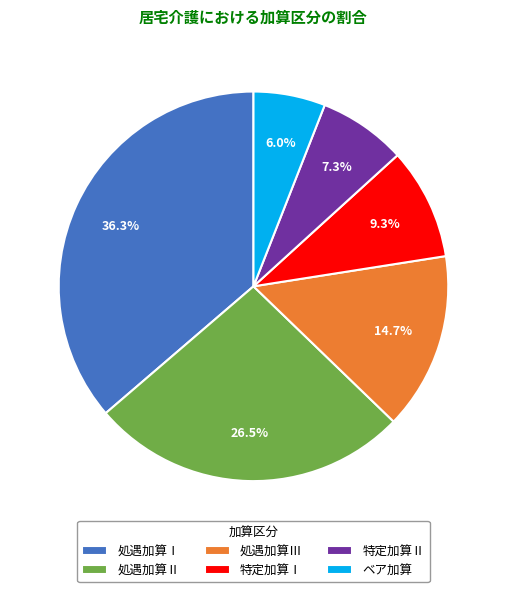

To the nearest percent, what percentage of the pie is ベア加算?

6%